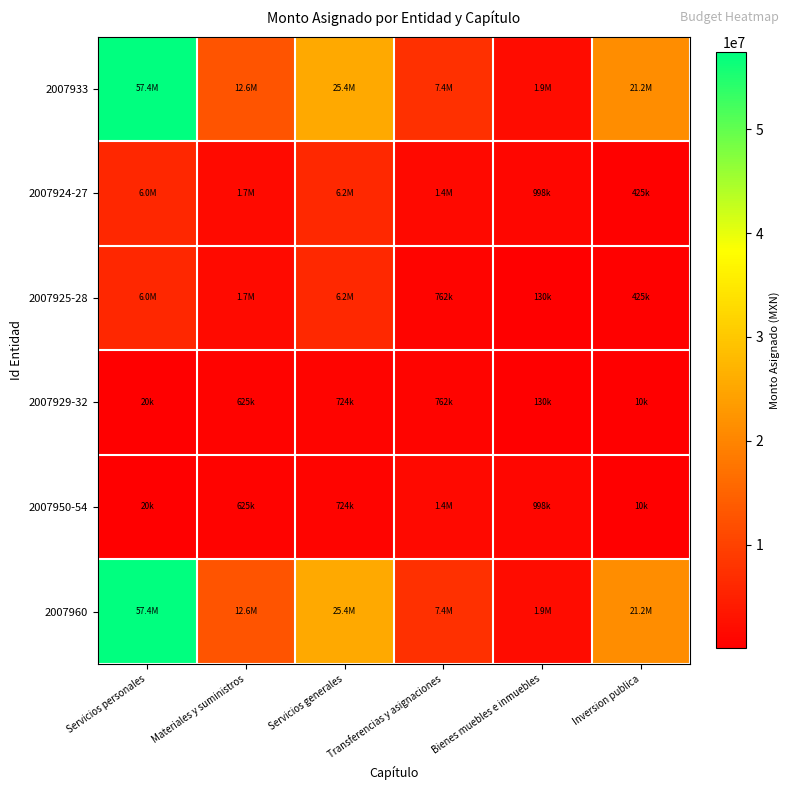

Between Servicios generales and Inversion publica, which is larger?

Servicios generales